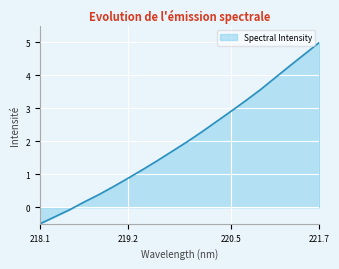

What is the difference between the maximum and minimum values?

5.5